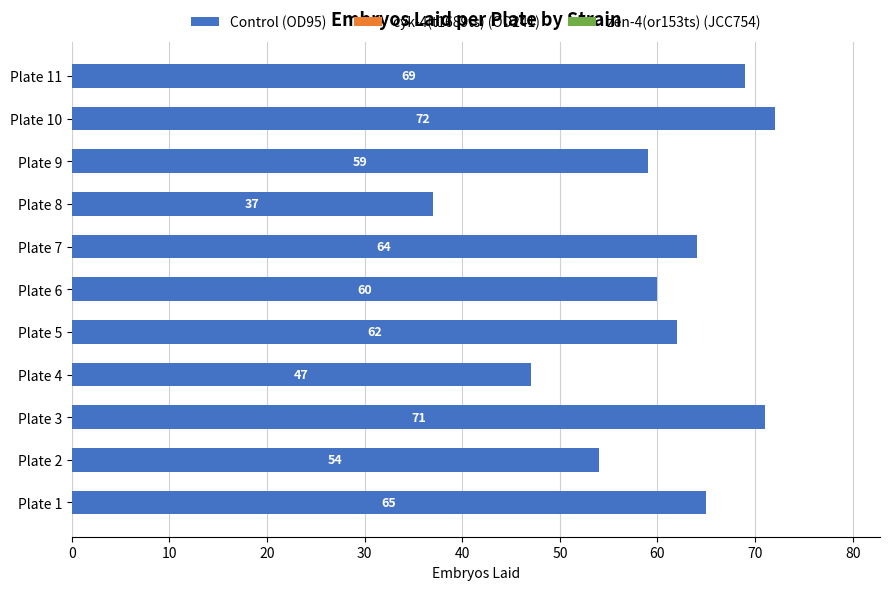

What is the difference between the maximum and minimum values?

35